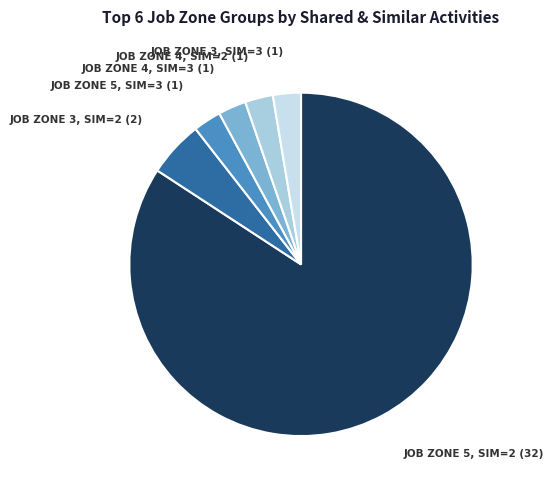

What is the majority slice?

JOB ZONE 5, SIM=2